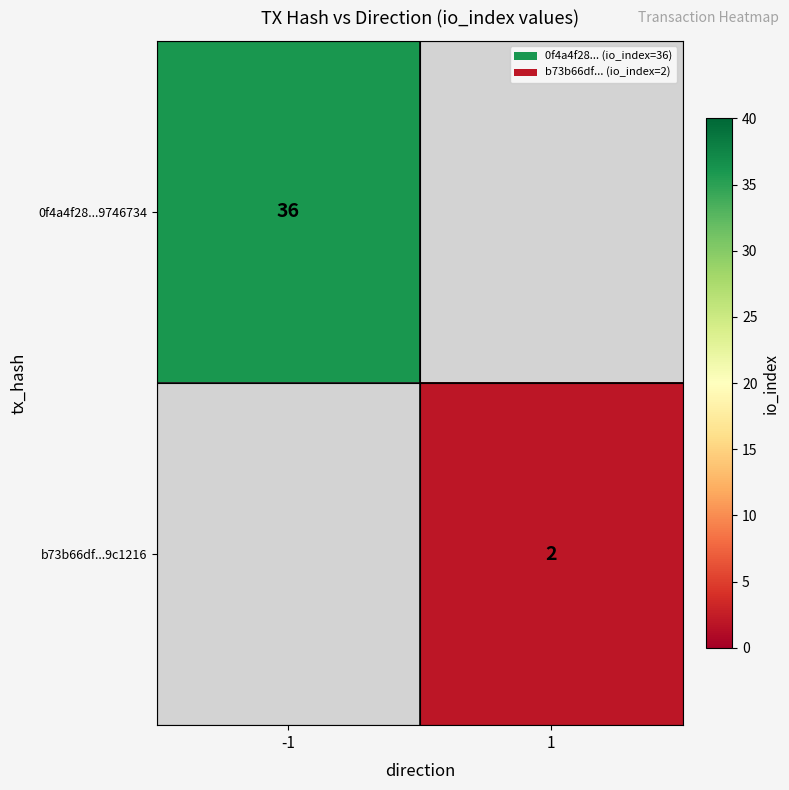

Is it true that b73b66df...9c1216 equals 3 at 1?

False